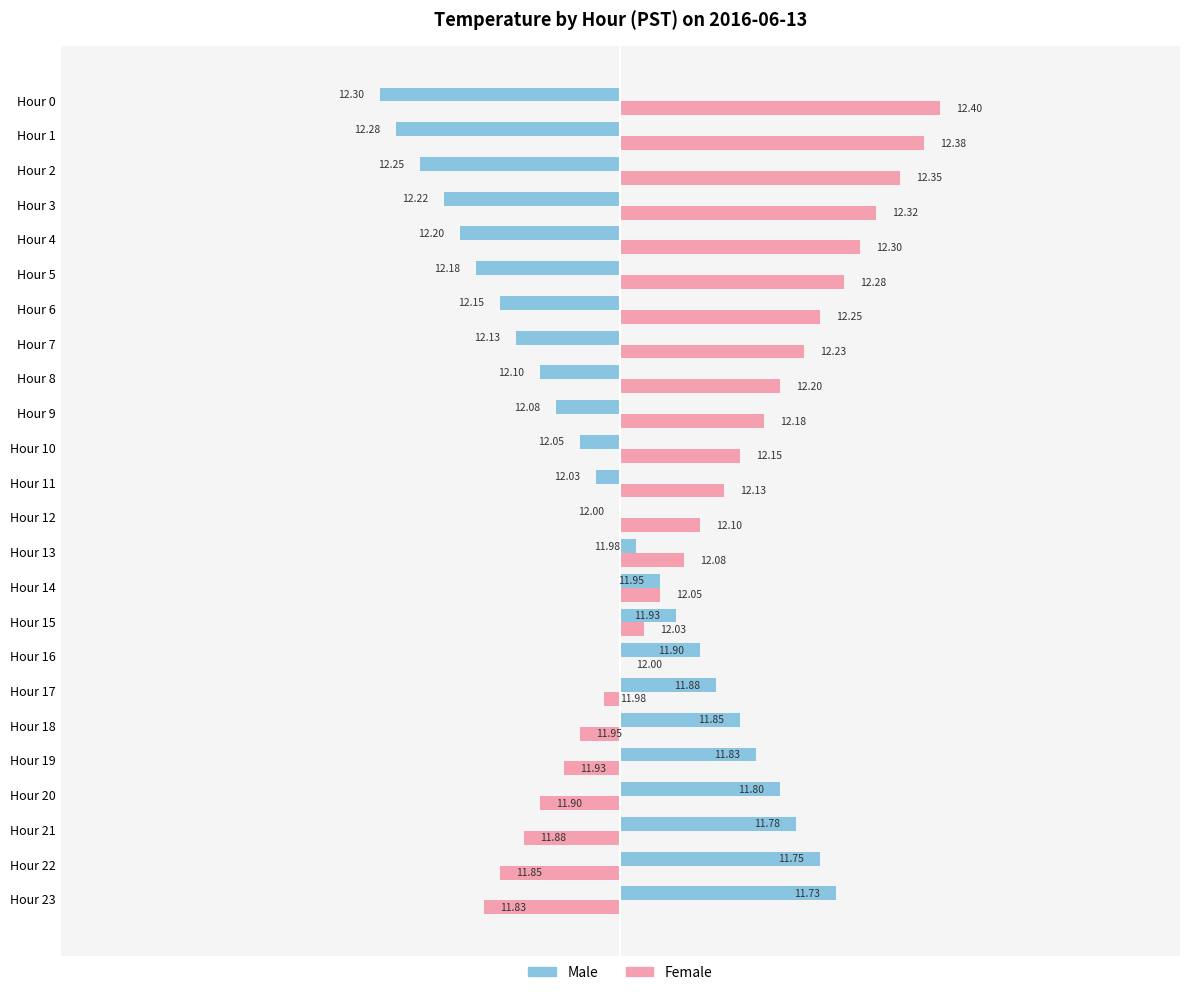

How many values in Female are above zero?

16